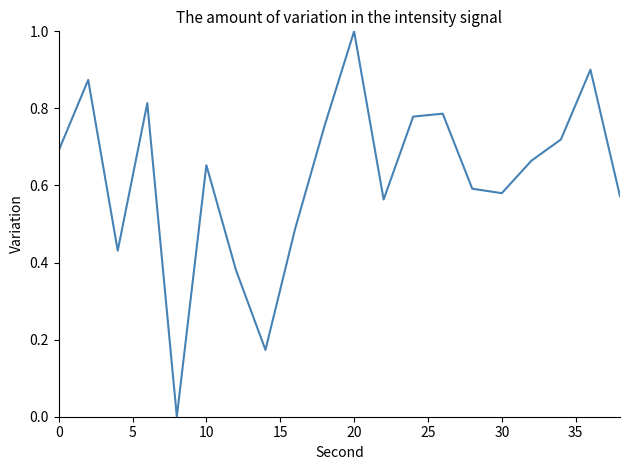

What is the difference between the maximum and minimum values?

1.0